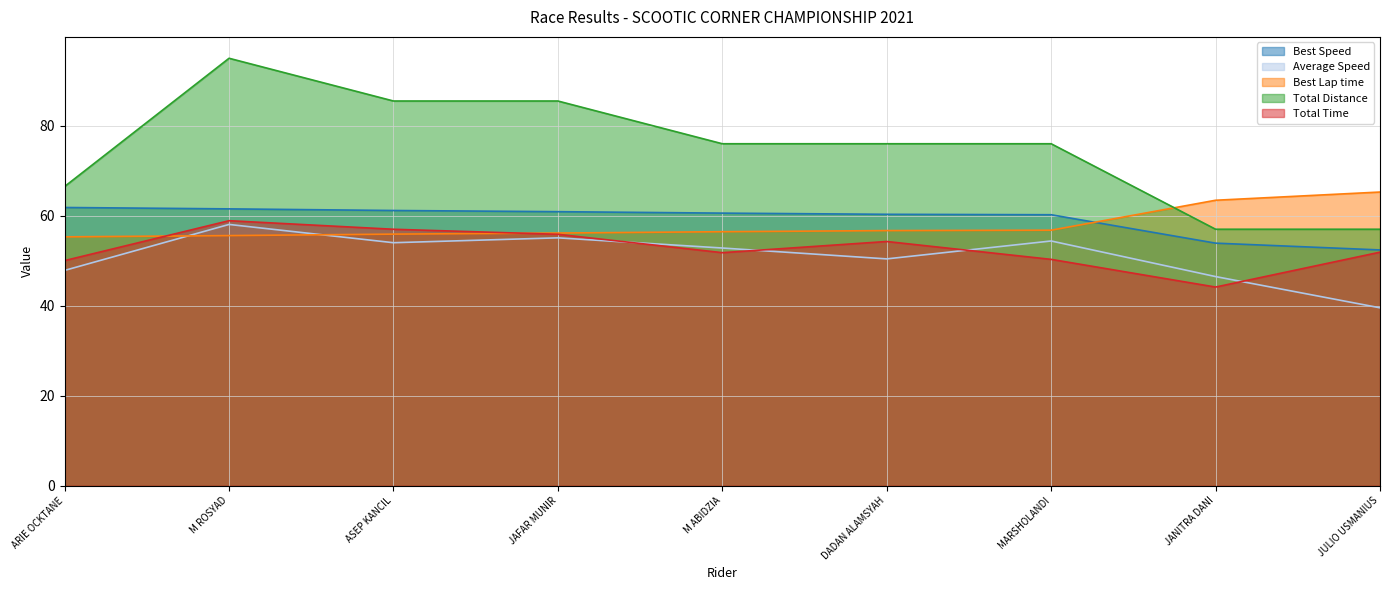

What is the minimum value shown in the chart?

39.5